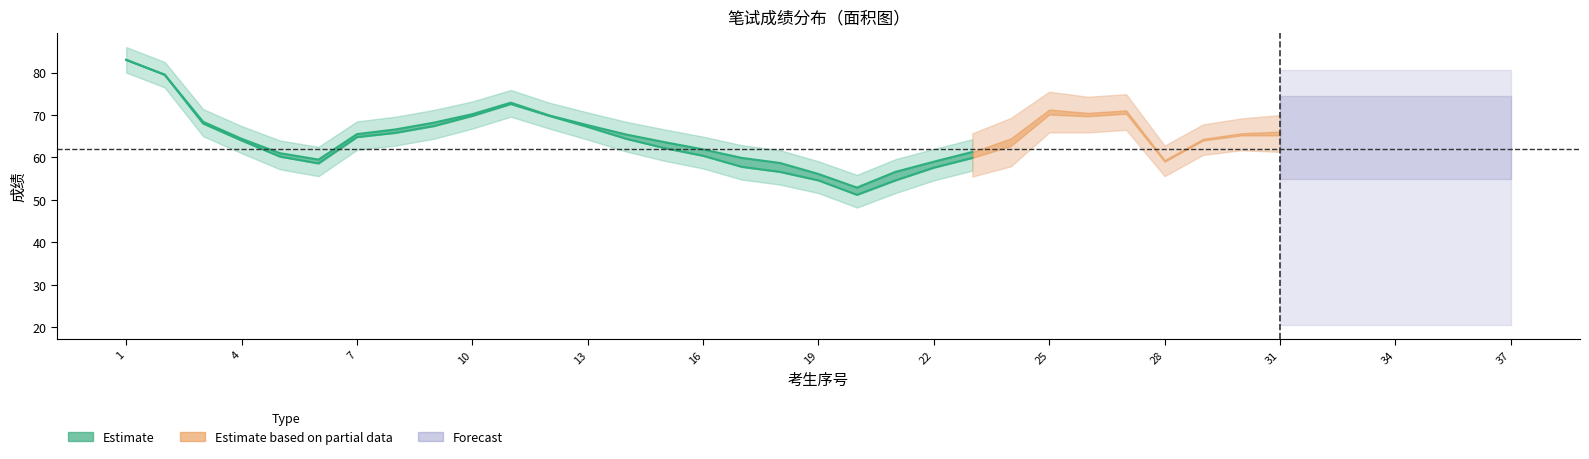

How many values in the 笔试成绩 series are below 66?

18